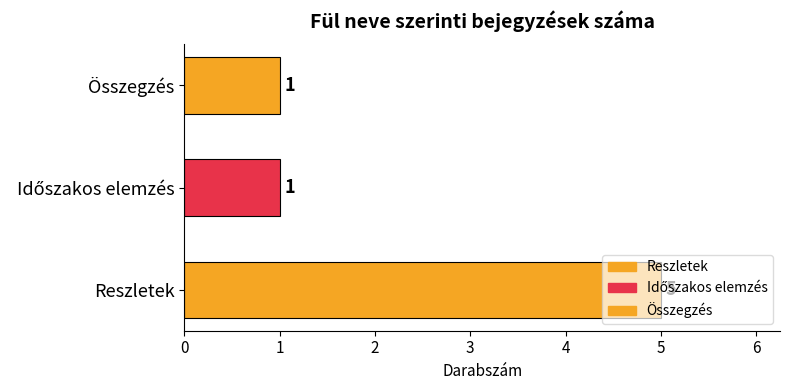

Is it true that the value at Összegzés is 0?

False